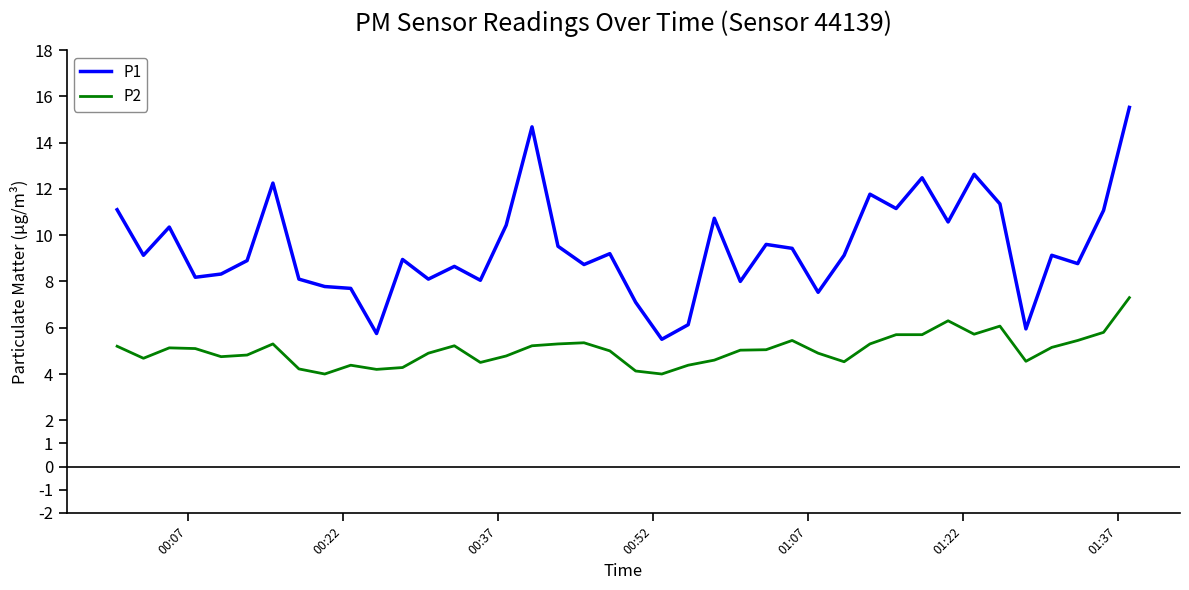

Which series has the widest spread of values?

P1